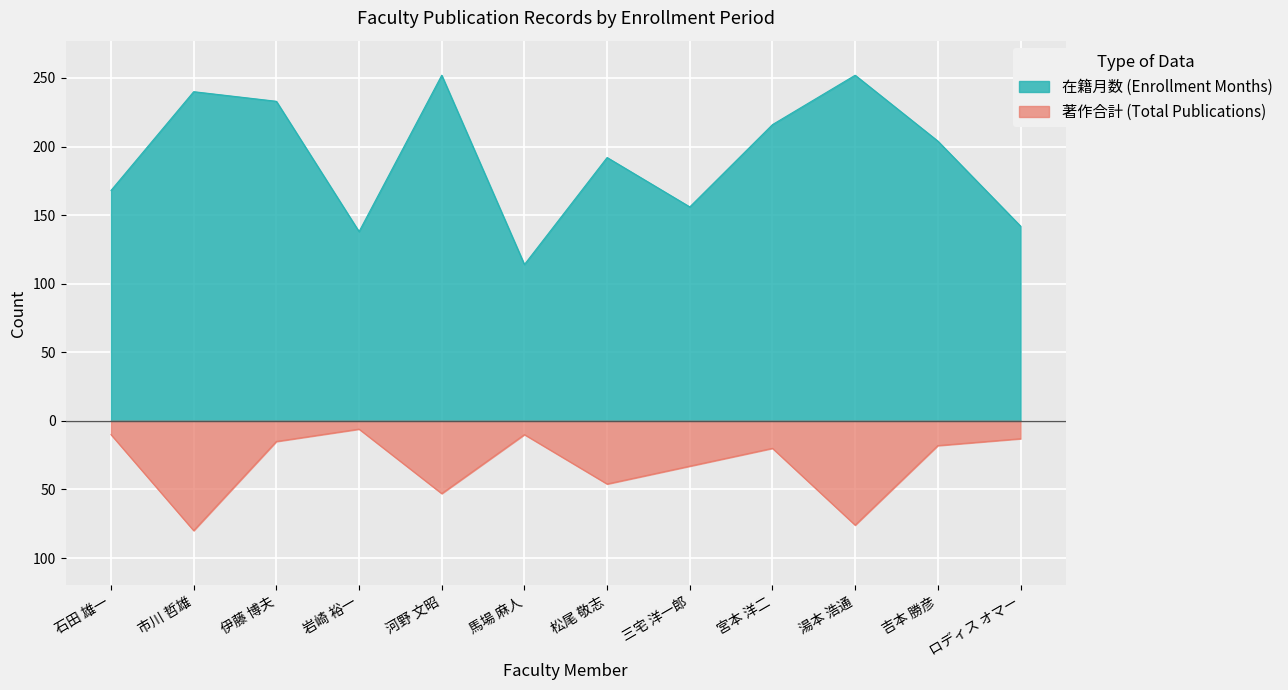

Count the number of categories in the chart.

12